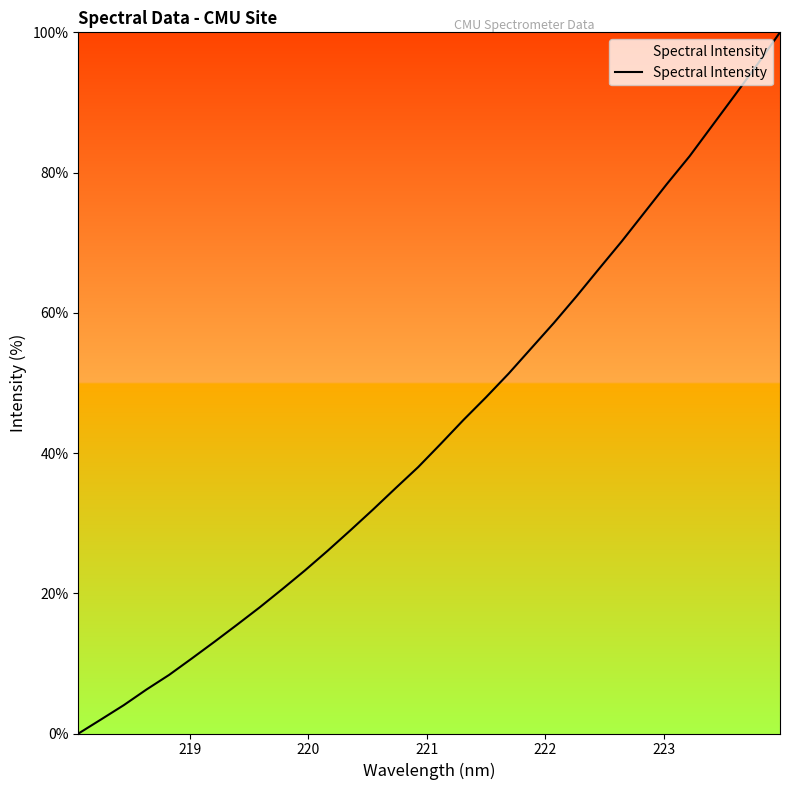

What is the greatest value displayed?

100.0